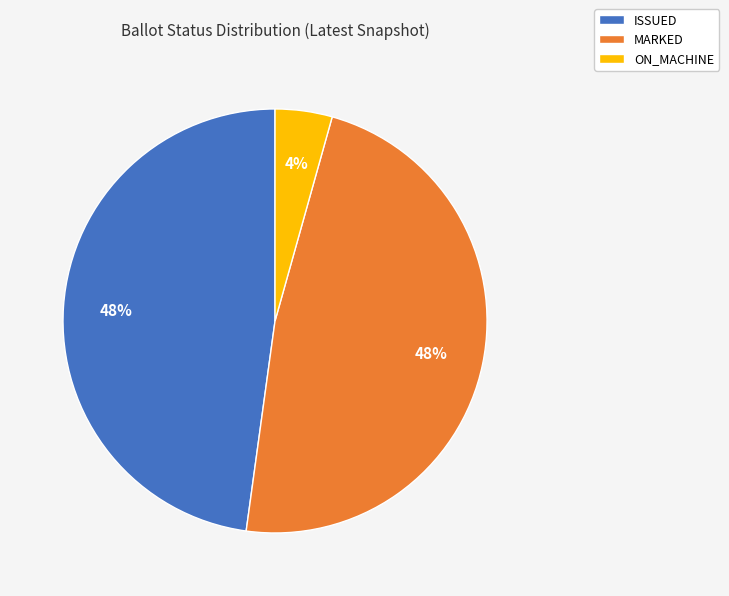

What is the smallest slice in the pie chart?

ON_MACHINE